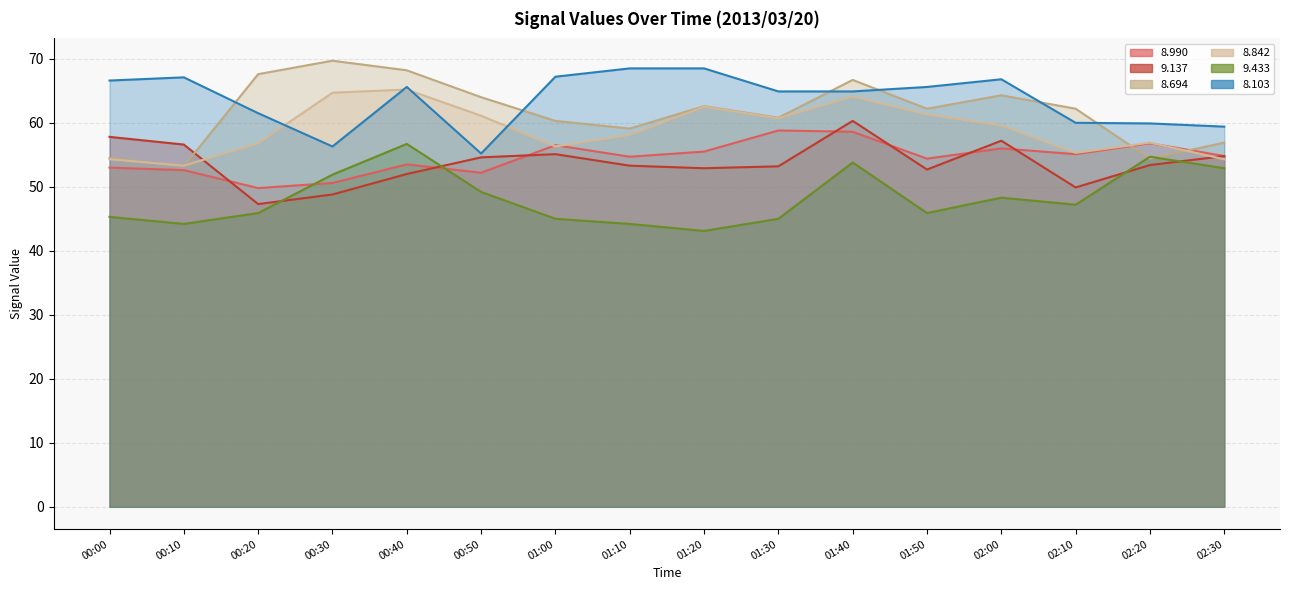

Reading left to right, extract all data points from this chart.

8.990: 00:00=53.0	00:10=52.6	00:20=49.8	00:30=50.6	00:40=53.5	00:50=52.2	01:00=56.5	01:10=54.7	01:20=55.5	01:30=58.8	01:40=58.6	01:50=54.4	02:00=56.0	02:10=55.1	02:20=56.8	02:30=54.8
9.137: 00:00=57.8	00:10=56.6	00:20=47.3	00:30=48.8	00:40=52.0	00:50=54.6	01:00=55.1	01:10=53.3	01:20=52.9	01:30=53.2	01:40=60.3	01:50=52.7	02:00=57.2	02:10=49.9	02:20=53.4	02:30=54.8
8.694: 00:00=54.5	00:10=53.2	00:20=67.6	00:30=69.7	00:40=68.2	00:50=64.0	01:00=60.3	01:10=59.1	01:20=62.6	01:30=60.8	01:40=66.7	01:50=62.2	02:00=64.3	02:10=62.2	02:20=54.4	02:30=56.9
8.842: 00:00=54.3	00:10=53.3	00:20=56.8	00:30=64.7	00:40=65.2	00:50=61.1	01:00=56.3	01:10=58.1	01:20=62.5	01:30=60.7	01:40=64.1	01:50=61.3	02:00=59.6	02:10=55.3	02:20=56.9	02:30=54.3
9.433: 00:00=45.3	00:10=44.2	00:20=45.9	00:30=51.9	00:40=56.7	00:50=49.2	01:00=45.0	01:10=44.2	01:20=43.1	01:30=45.0	01:40=53.8	01:50=45.9	02:00=48.3	02:10=47.2	02:20=54.7	02:30=52.9
8.103: 00:00=66.6	00:10=67.1	00:20=61.5	00:30=56.3	00:40=65.6	00:50=55.2	01:00=67.2	01:10=68.5	01:20=68.5	01:30=64.9	01:40=64.9	01:50=65.6	02:00=66.8	02:10=60.0	02:20=59.9	02:30=59.4